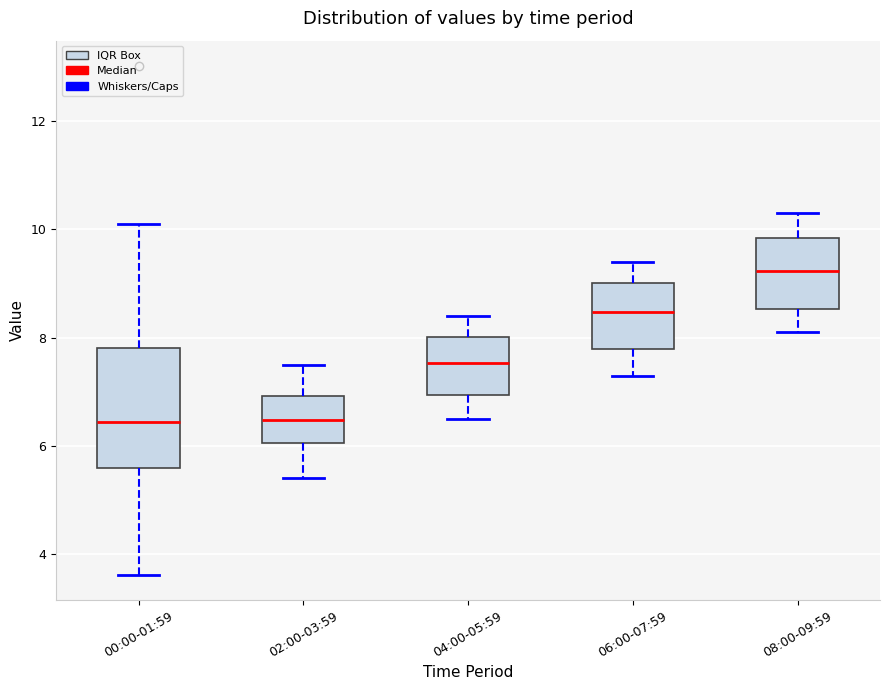

Comparing the boxes themselves (not the whiskers), which one is the tallest?

00:00-01:59